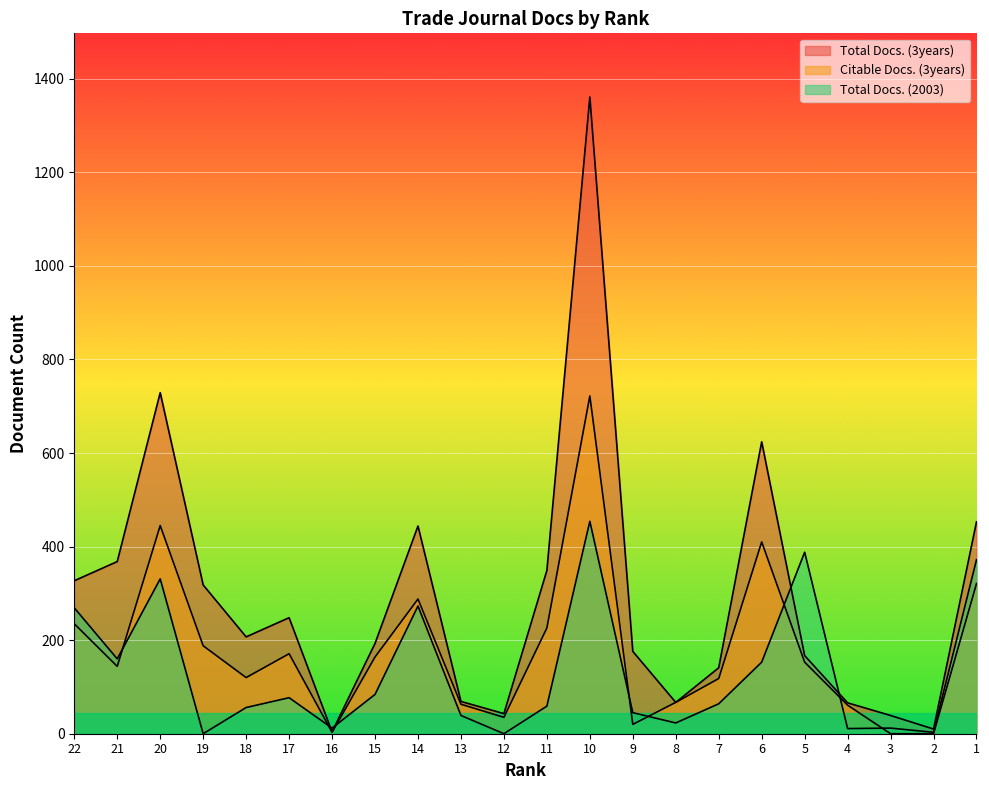

At which category is the sum across all series the highest?

10